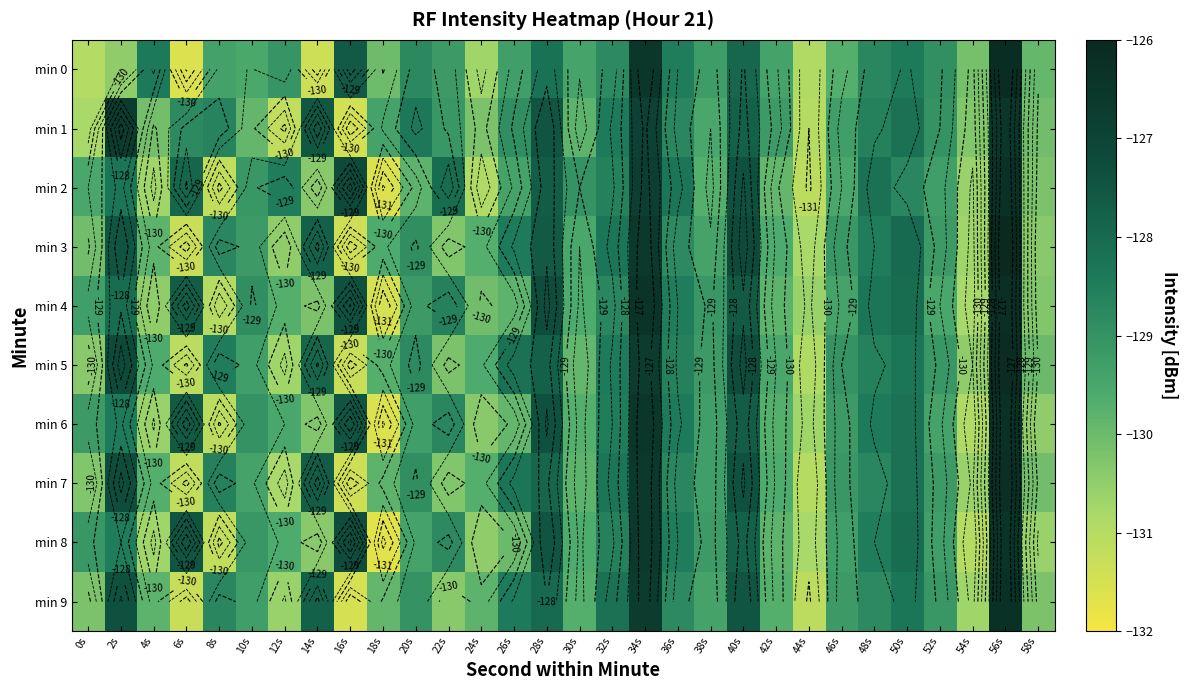

How many data points does each series have?

30